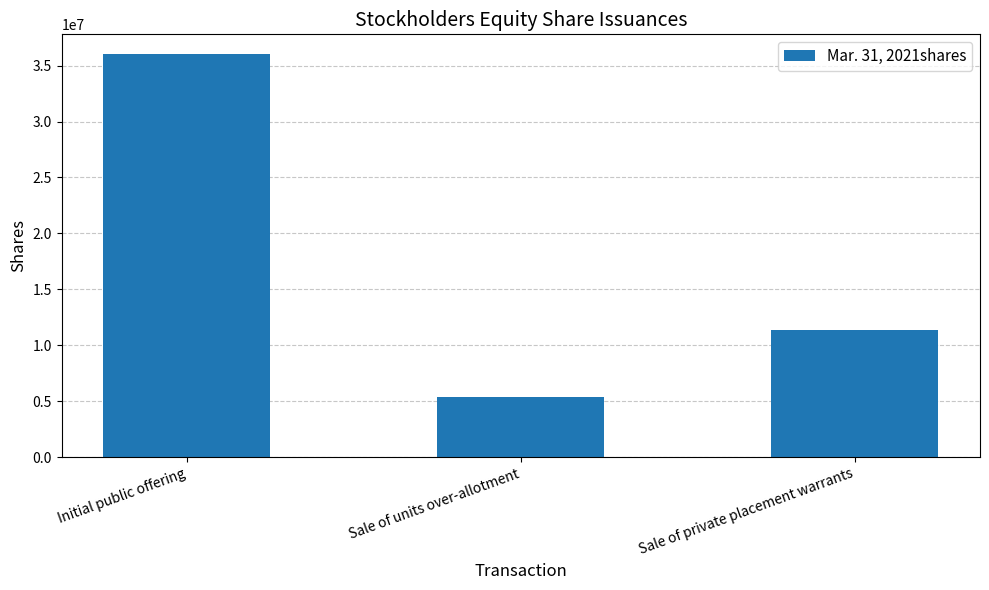

List the labels in order of value, smallest first.

Sale of units over-allotment, Sale of private placement warrants, Initial public offering